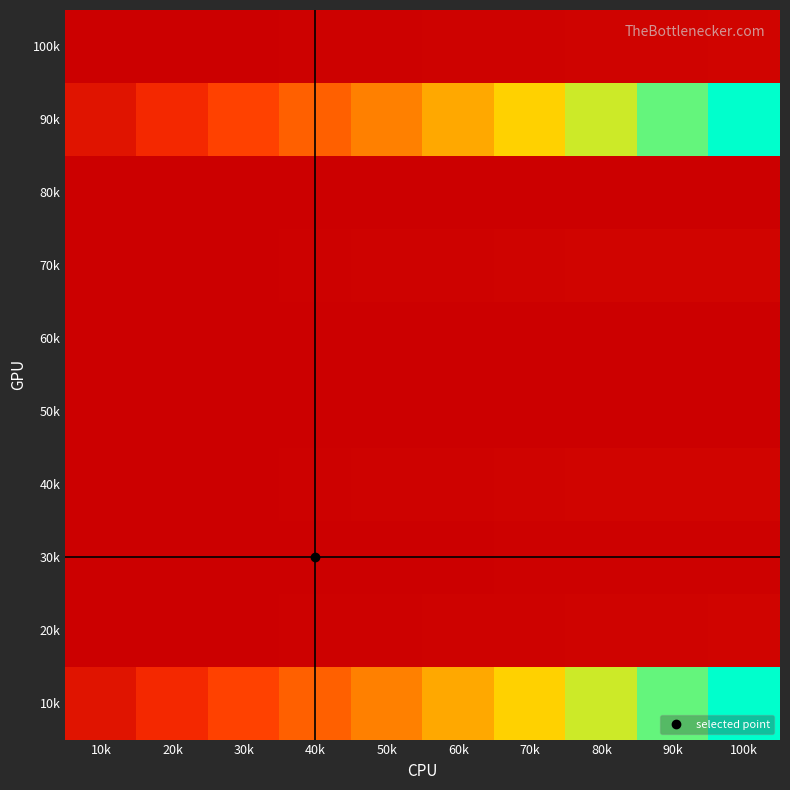

Reading right to left, what are all the values shown in this chart?

10k: 100k=4310	90k=3879	80k=3448	70k=3017	60k=2586	50k=2155	40k=1724	30k=1293	20k=862	10k=431
20k: 100k=90	90k=81	80k=72	70k=63	60k=54	50k=45	40k=36	30k=27	20k=18	10k=9
30k: 100k=50	90k=45	80k=40	70k=35	60k=30	50k=25	40k=20	30k=15	20k=10	10k=5
40k: 100k=110	90k=99	80k=88	70k=77	60k=66	50k=55	40k=44	30k=33	20k=22	10k=11
50k: 100k=30	90k=27	80k=24	70k=21	60k=18	50k=15	40k=12	30k=9	20k=6	10k=3
60k: 100k=0	90k=0	80k=0	70k=0	60k=0	50k=0	40k=0	30k=0	20k=0	10k=0
70k: 100k=110	90k=99	80k=88	70k=77	60k=66	50k=55	40k=44	30k=33	20k=22	10k=11
80k: 100k=30	90k=27	80k=24	70k=21	60k=18	50k=15	40k=12	30k=9	20k=6	10k=3
90k: 100k=4310	90k=3879	80k=3448	70k=3017	60k=2586	50k=2155	40k=1724	30k=1293	20k=862	10k=431
100k: 100k=90	90k=81	80k=72	70k=63	60k=54	50k=45	40k=36	30k=27	20k=18	10k=9